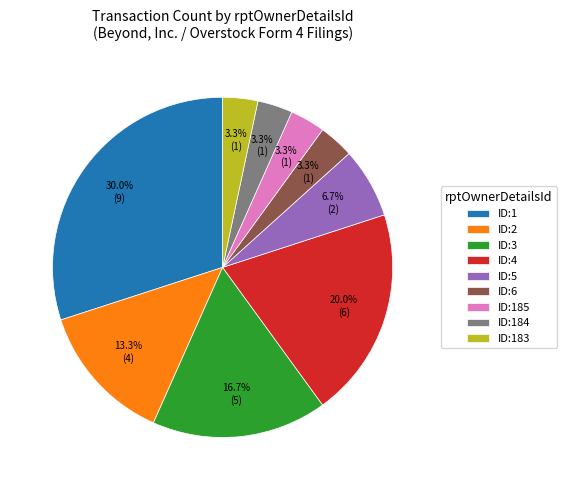

How much of the chart is everything except ID:5?

93.3%